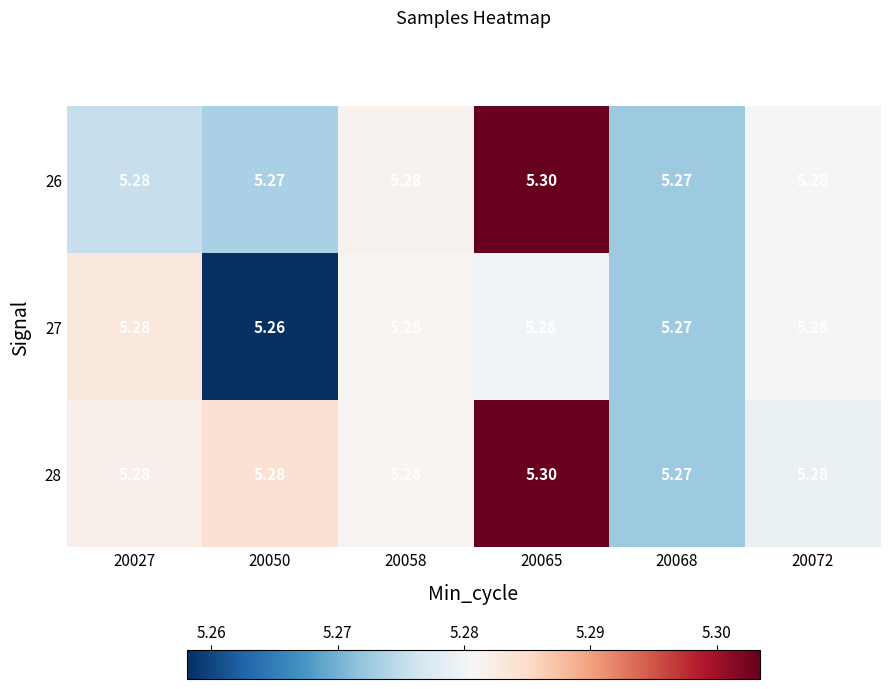

Is the value of 27 at 20068 greater than the value of 28 at 20072?

No